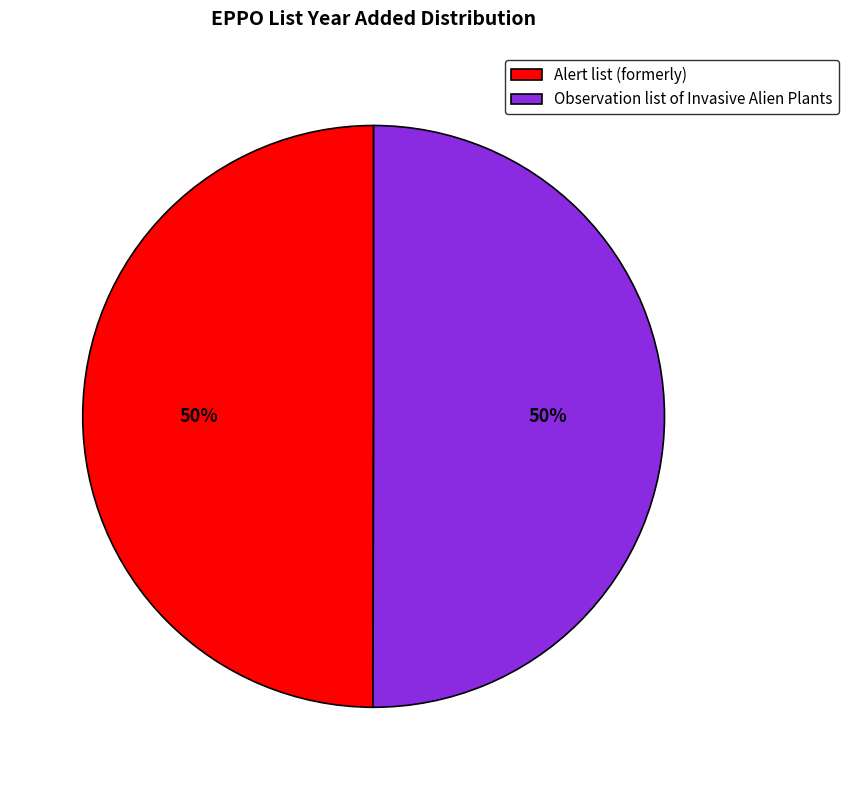

Is it true that Alert list (formerly) is 44% of the pie?

False